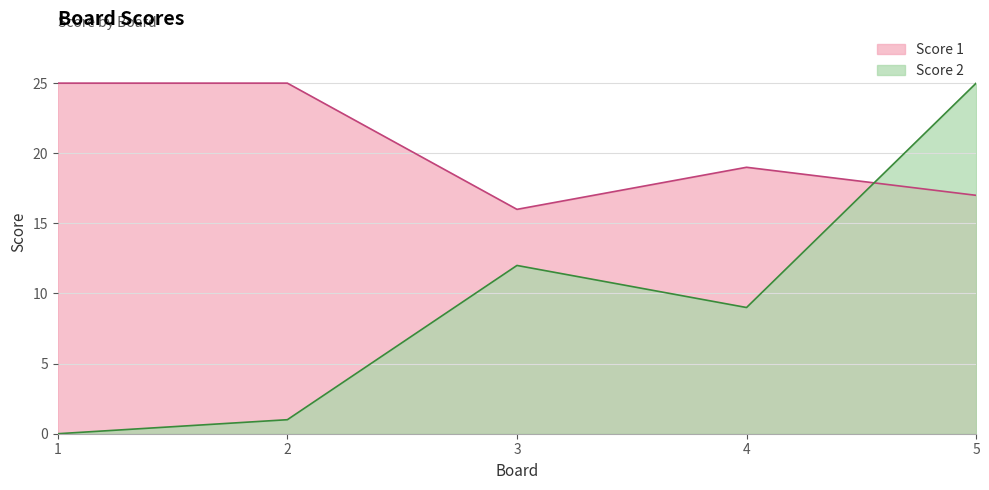

What is the value of the Score 2 point at the 3rd from the left?

12